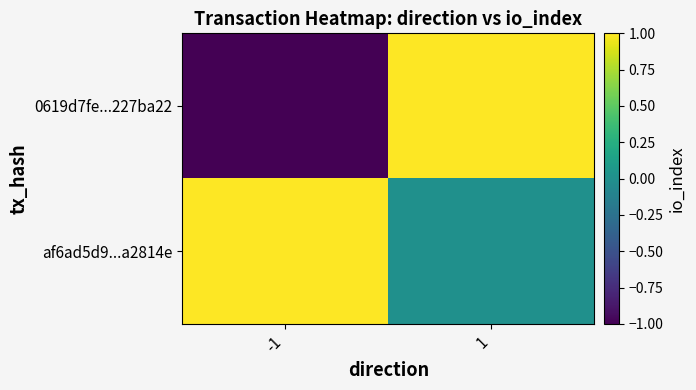

Which series has the largest range (max minus min)?

0619d7fe...227ba22